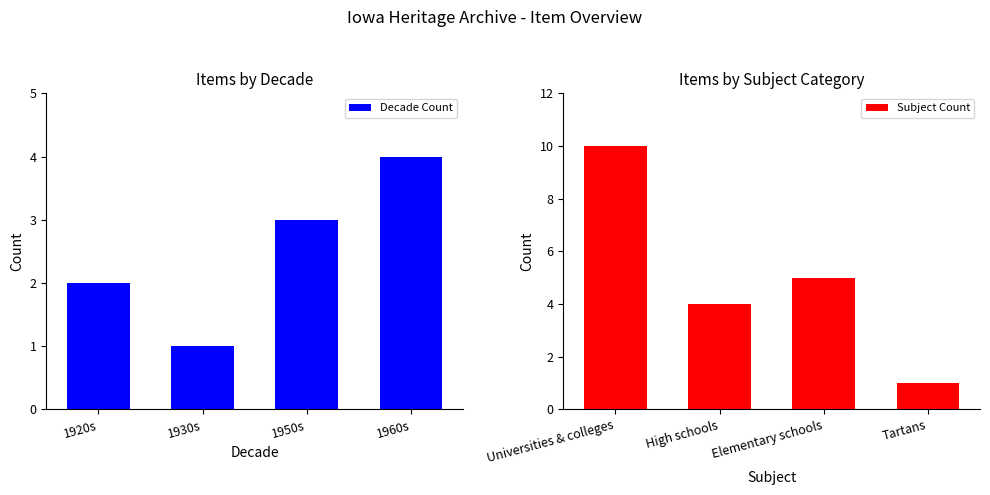

What are all the series names shown in the legend?

Decade Count, Subject Count